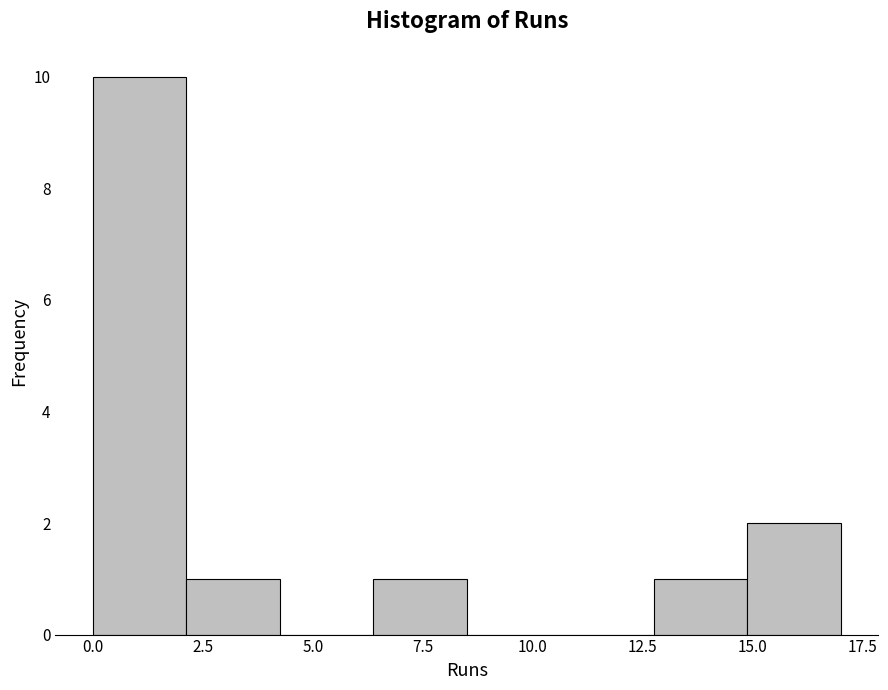

How tall is the bar that spans 2.0 to 4.5 on the x-axis? Neither the bar edges nor the heights are printed on the chart, so give them approximately, as read against the axes.

1